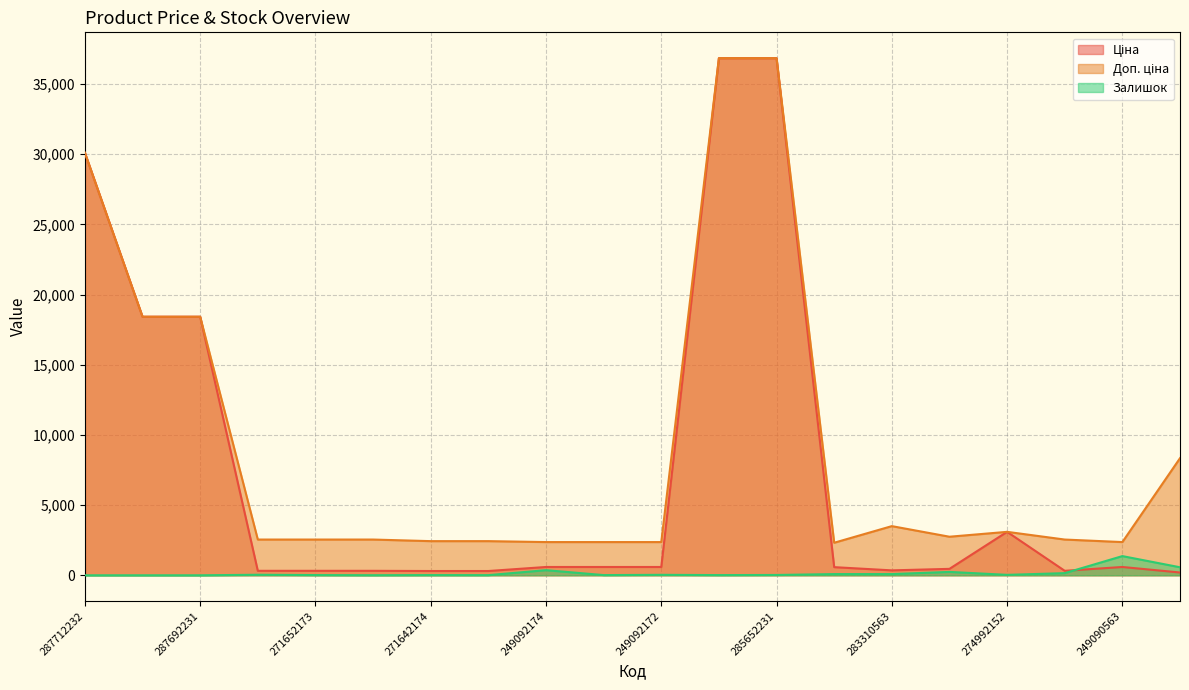

At which category does Залишок reach its first local valley?

271652172